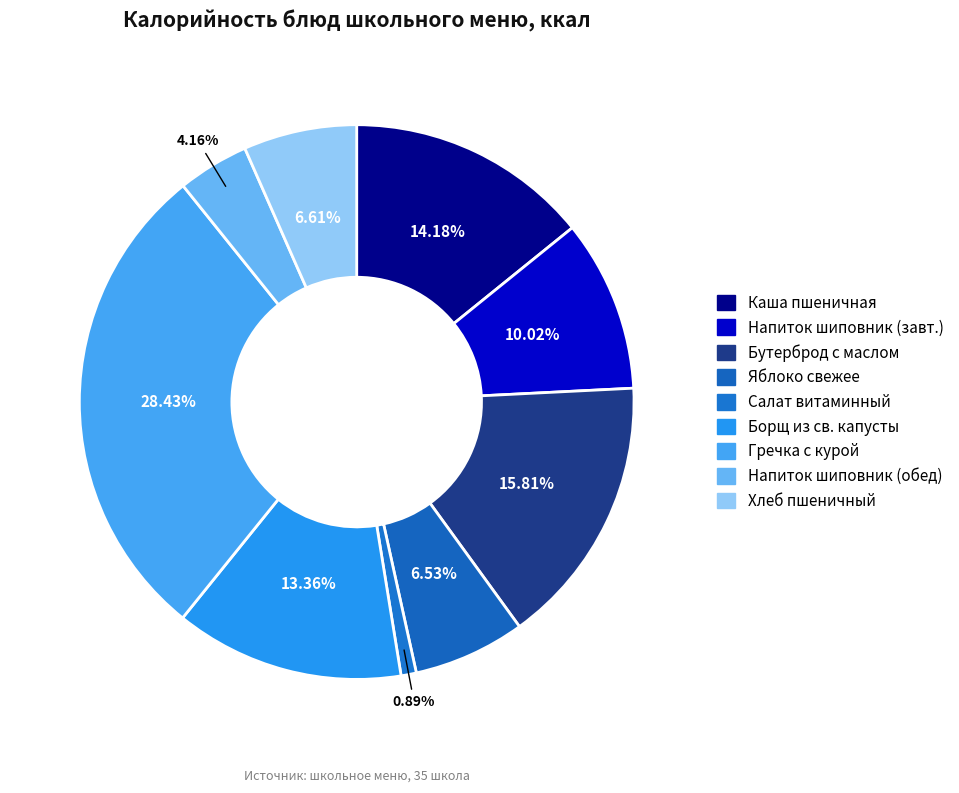

Count the number of slices in the pie.

9